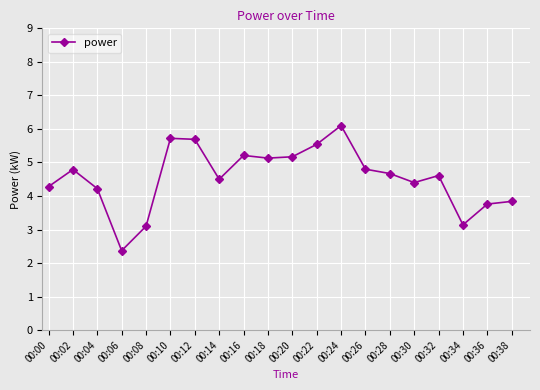

At which label does the data first exceed 4?

00:00